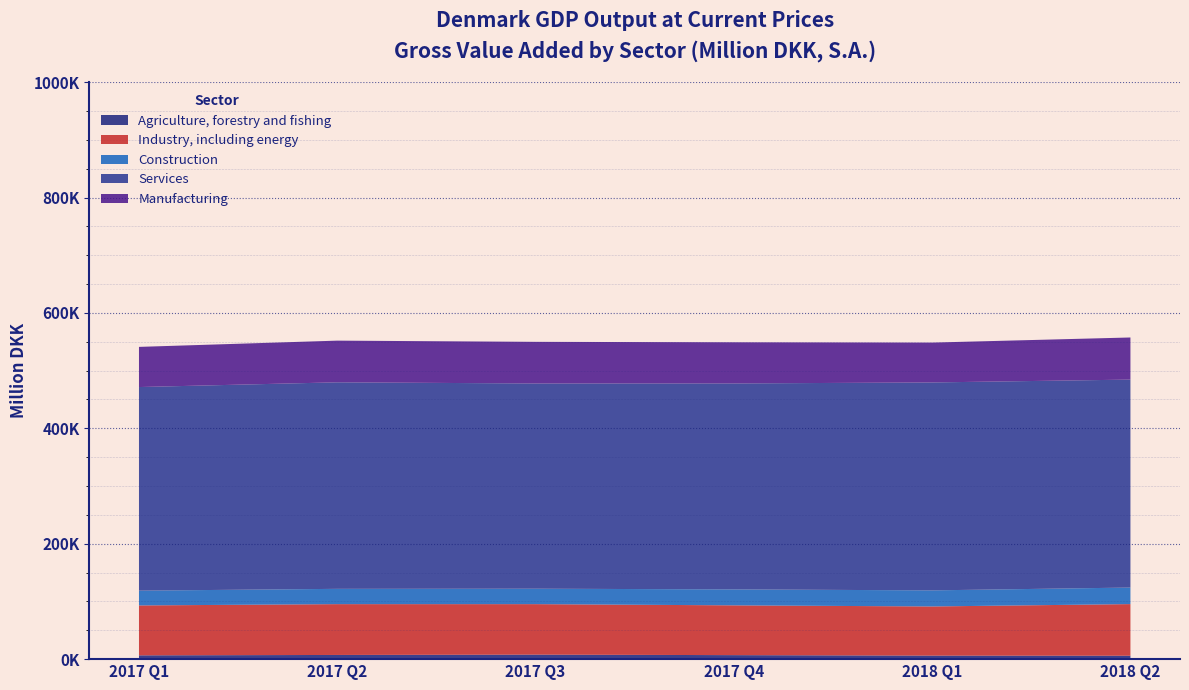

Reading left to right, list all the values displayed in this chart.

Agriculture, forestry and fishing: 2017 Q1=6575.2	2017 Q2=7252.9	2017 Q3=7841.1	2017 Q4=6944.6	2018 Q1=6108.6	2018 Q2=5920.4
Industry, including energy: 2017 Q1=86495.4	2017 Q2=88066.6	2017 Q3=87470.5	2017 Q4=86272.3	2018 Q1=85186.1	2018 Q2=89470.4
Construction: 2017 Q1=25637.3	2017 Q2=26517.9	2017 Q3=26769.6	2017 Q4=27661.2	2018 Q1=27889.1	2018 Q2=28689.9
Services: 2017 Q1=352841.0	2017 Q2=357929.1	2017 Q3=355659.8	2017 Q4=356939.7	2018 Q1=360351.6	2018 Q2=360397.4
Manufacturing: 2017 Q1=69600.3	2017 Q2=72224.3	2017 Q3=72153.6	2017 Q4=71311.8	2018 Q1=69071.9	2018 Q2=72982.2